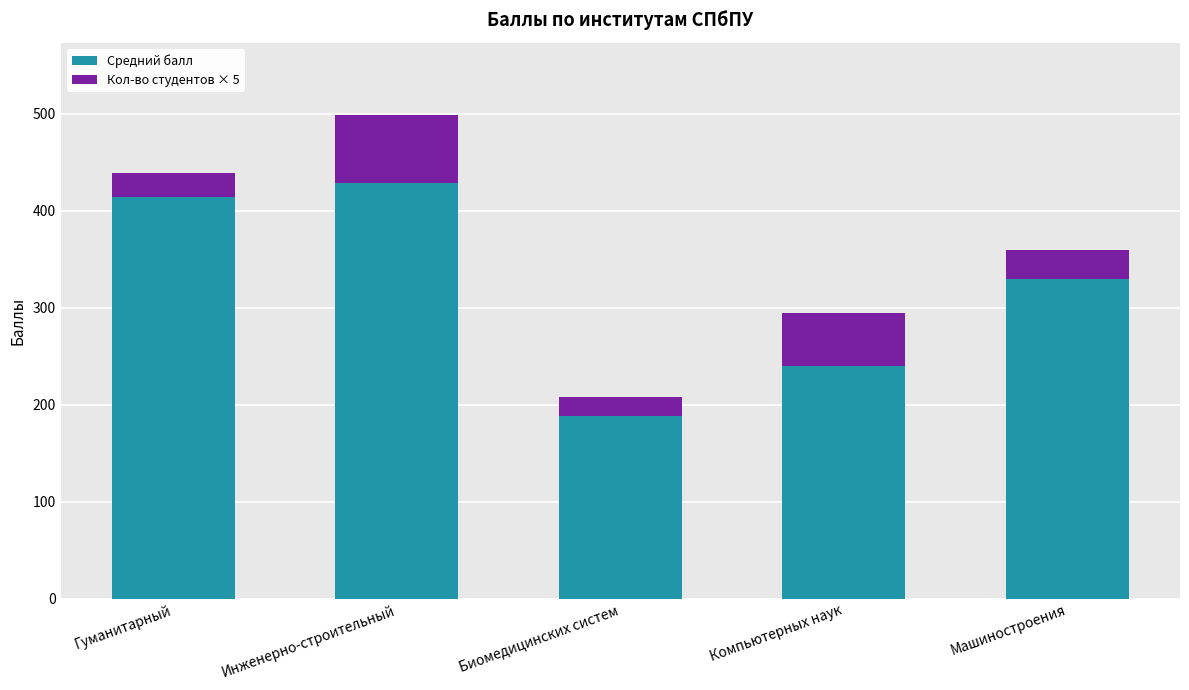

What is the difference between the Средний балл values at Биомедицинских систем and Гуманитарный?

226.0